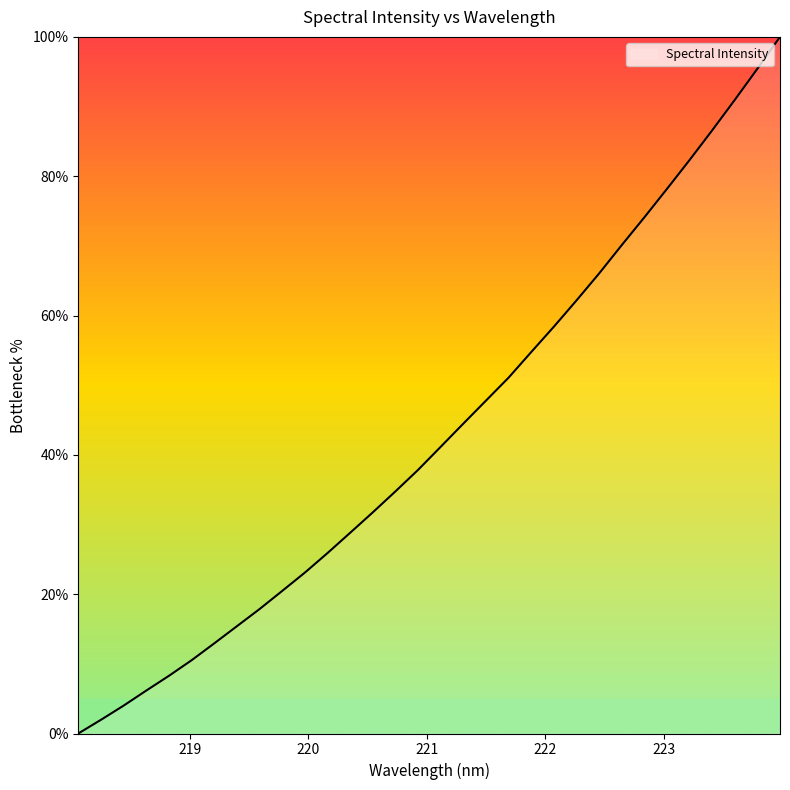

What is the maximum value shown in the chart?

100.0